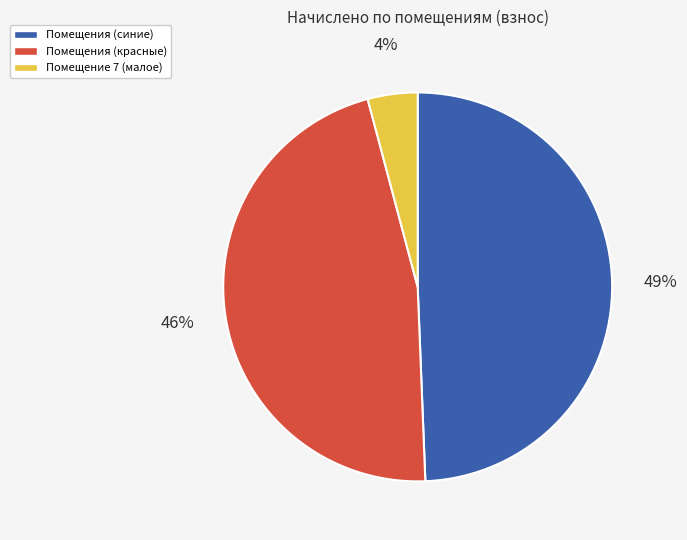

Is there a majority slice in this chart?

No